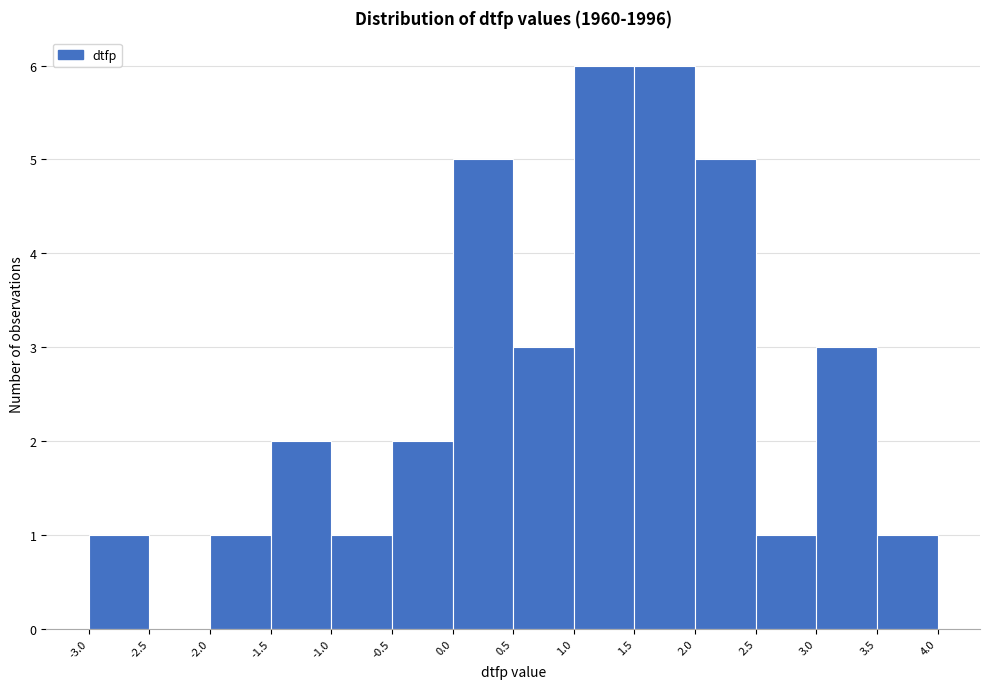

How tall is the bar that spans -1.5 to -1.0 on the x-axis? The values are not printed on the chart, so give them approximately, as read against the axis.

2